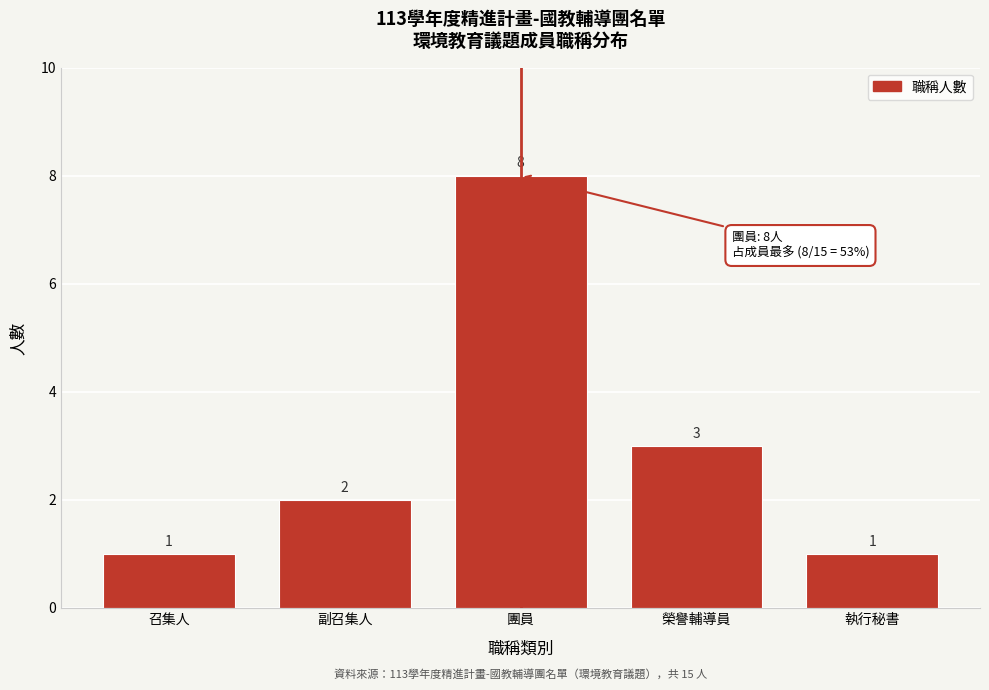

Reading left to right, what are all the values shown in this chart?

召集人=1	副召集人=2	團員=8	榮譽輔導員=3	執行秘書=1